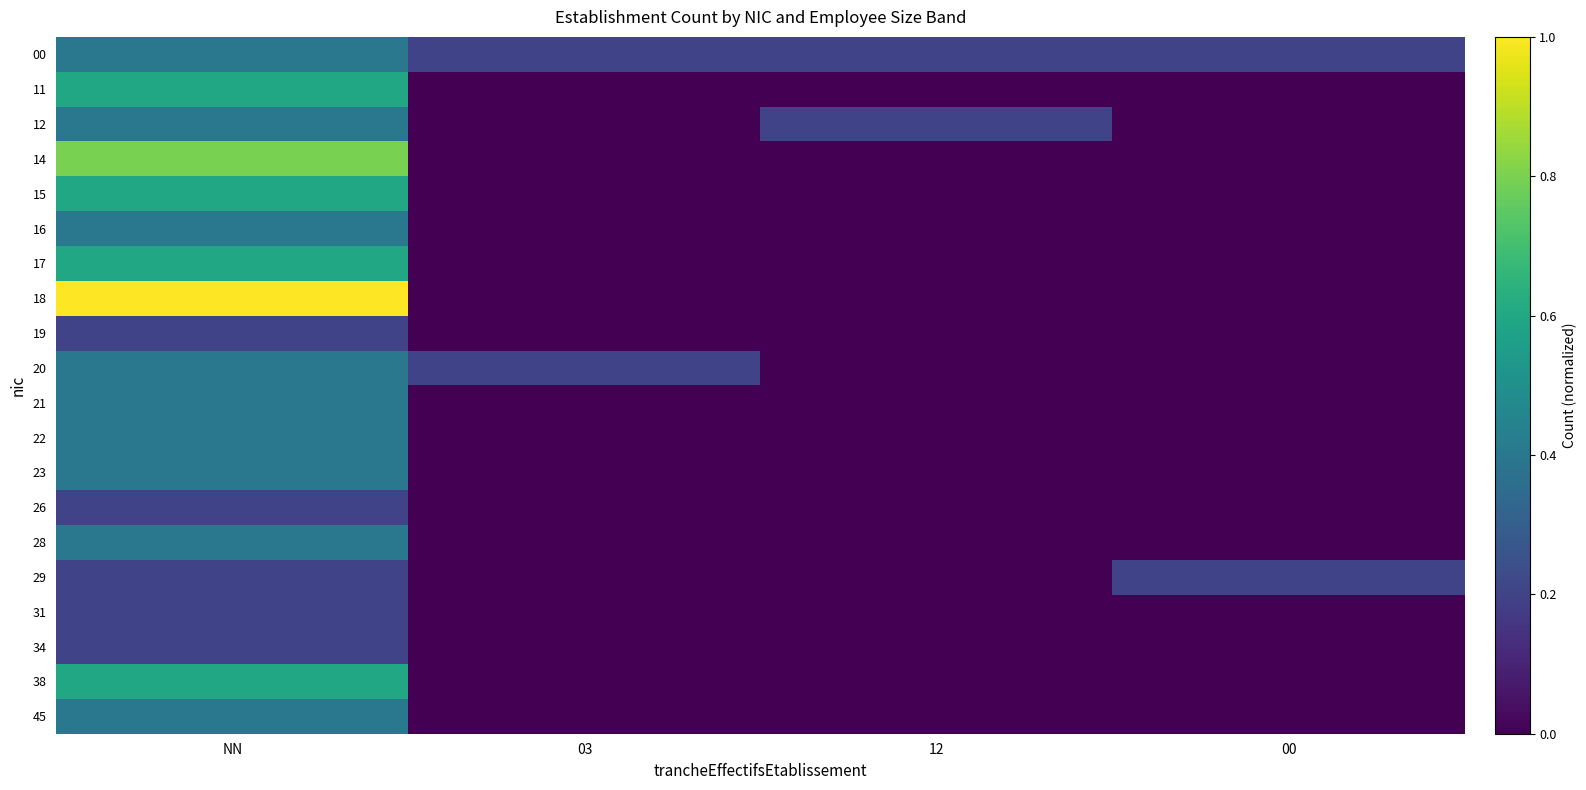

Rank the series by their maximum value, from highest to lowest.

18, 14, 11, 15, 17, 38, 00, 12, 16, 20, 21, 22, 23, 28, 45, 19, 26, 29, 31, 34